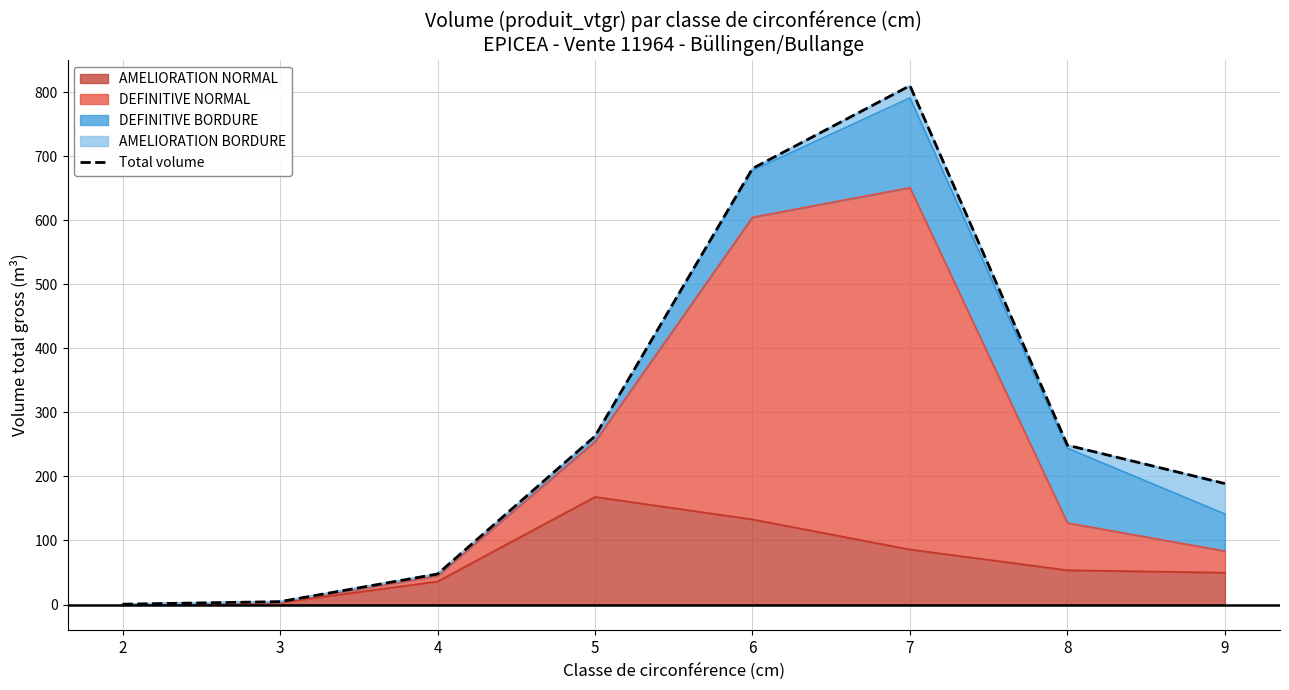

Does the chart have visible grid lines?

Yes